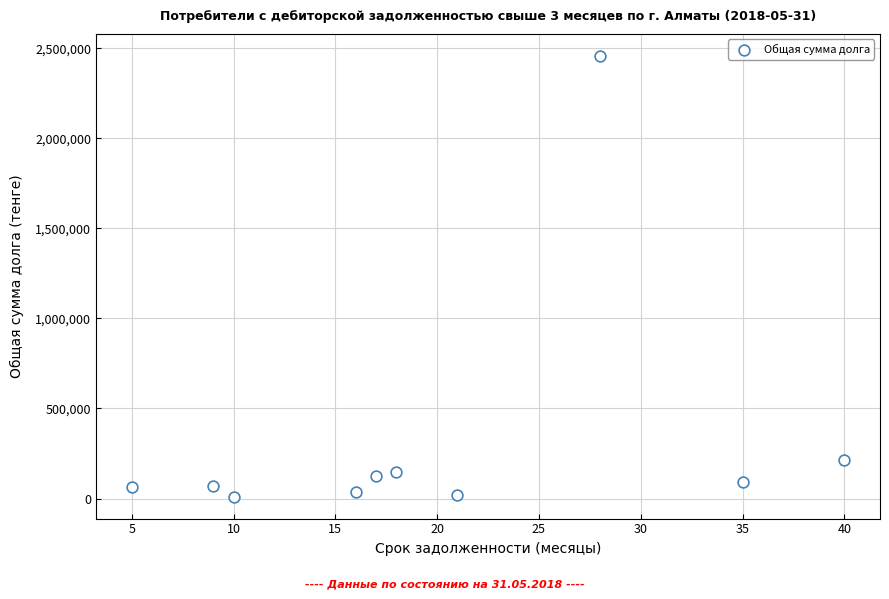

What is the range of Y values (max minus min)?

2446092.6